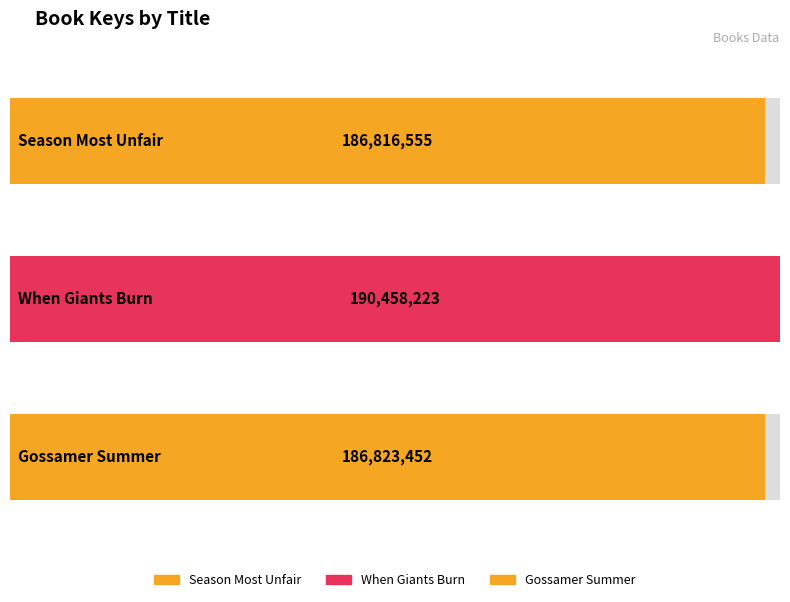

How many bars are there in total?

3